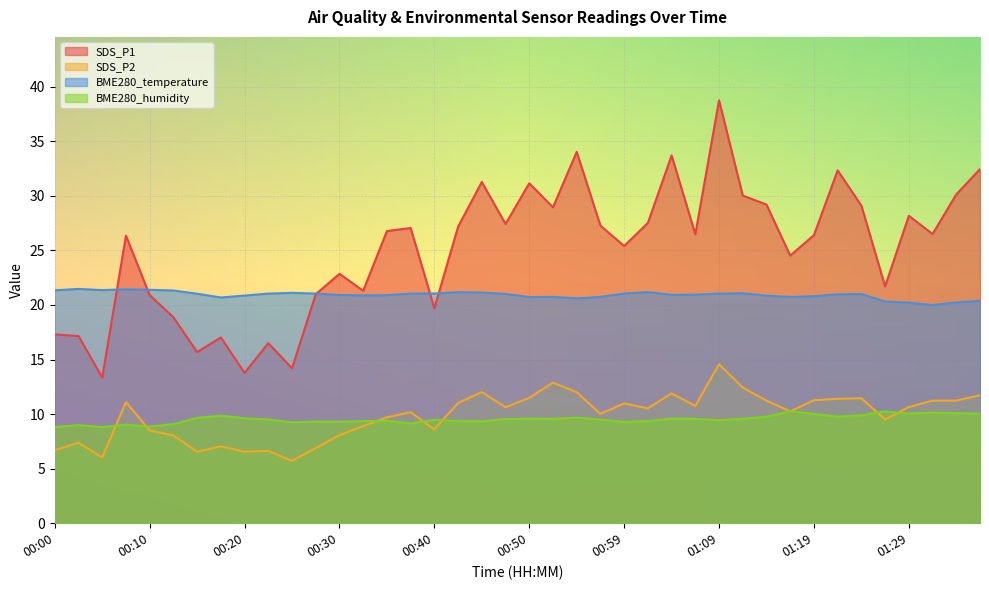

Which series has the largest total across all categories?

SDS_P1